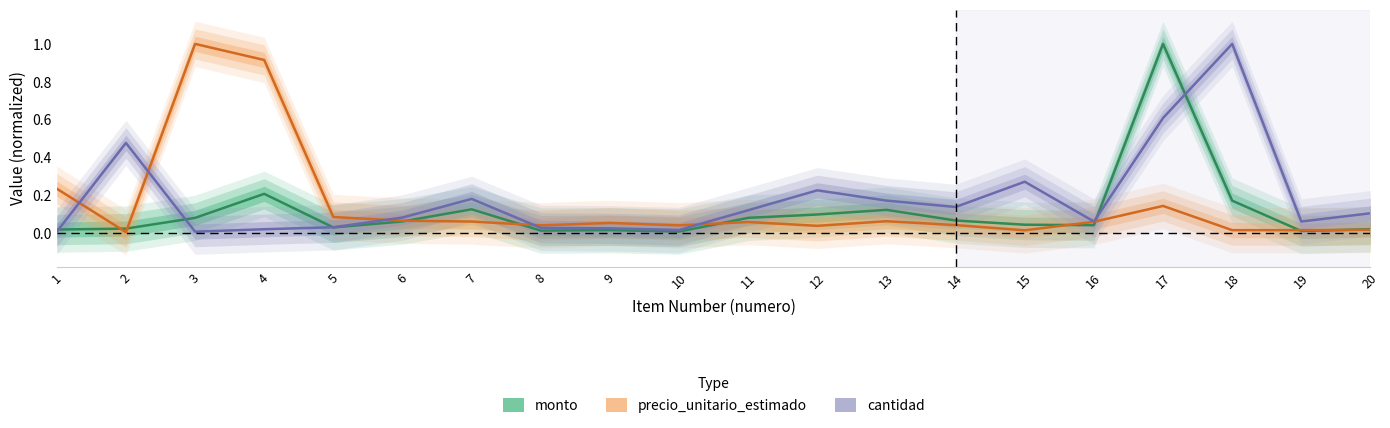

How many intersections are there between monto and precio_unitario_estimado?

9